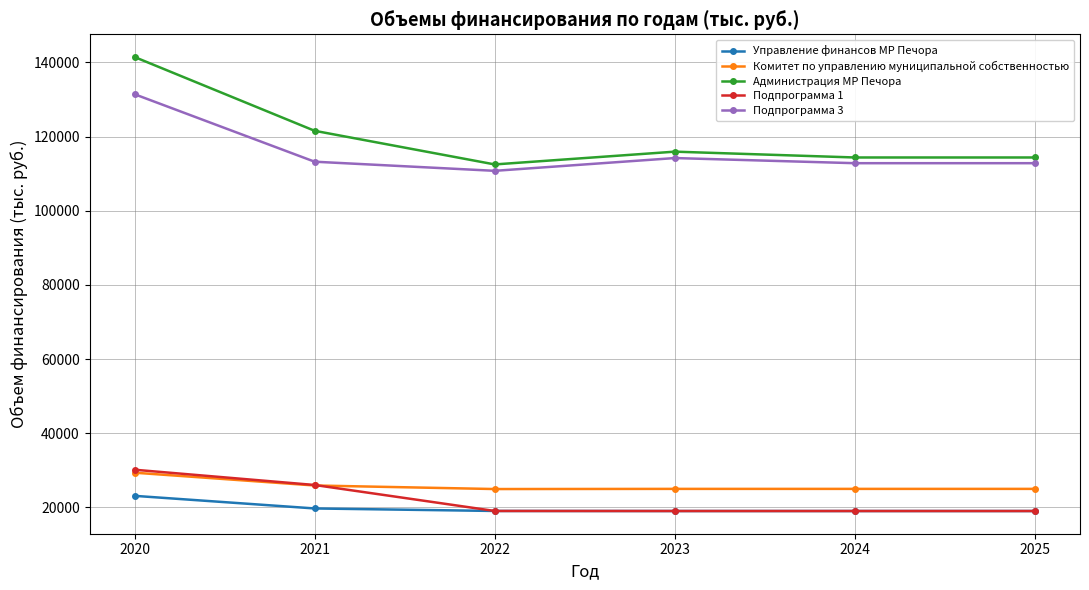

True or false: Подпрограмма 1 has more than 1 interior local peaks.

False